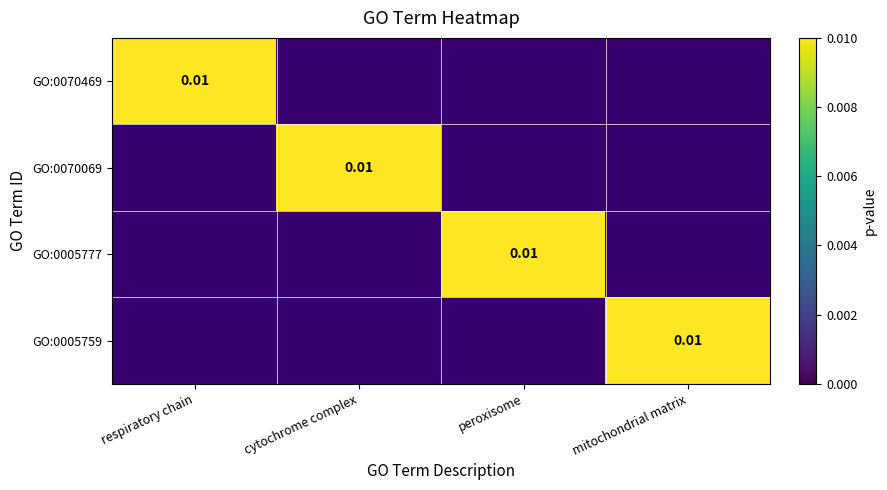

At how many categories does at least one series exceed 0?

4